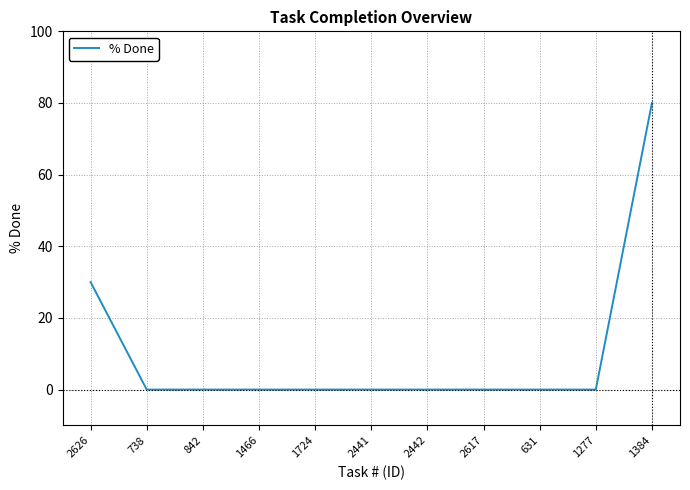

What position from the right is 1466?

8